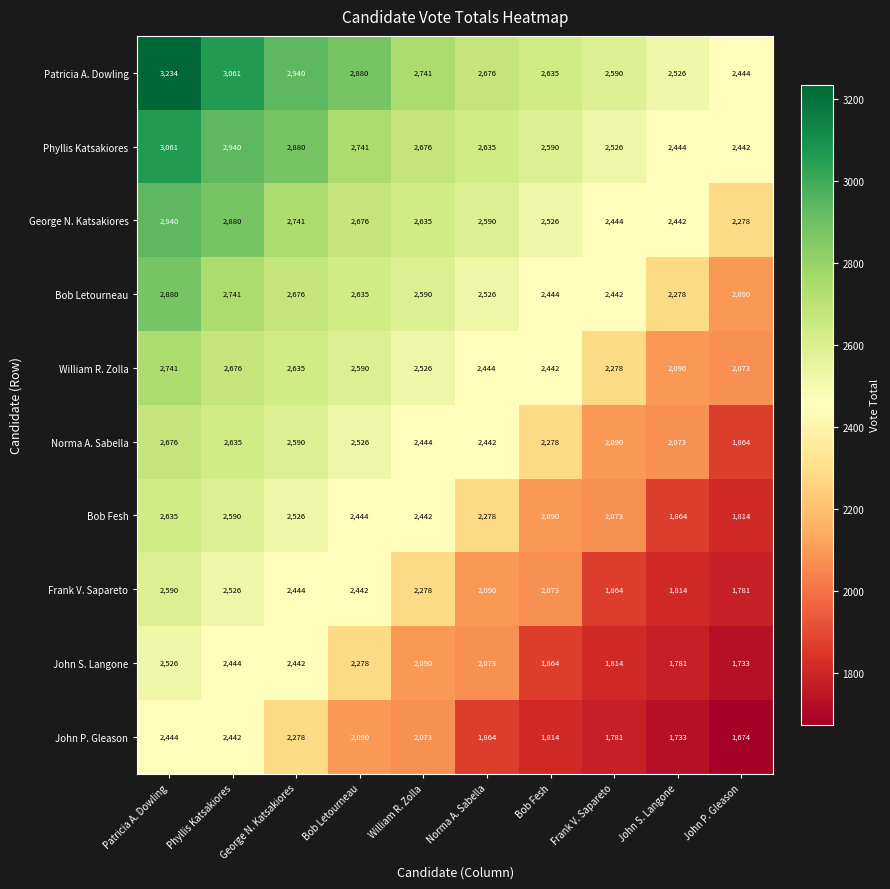

Read the Bob Fesh value at John S. Langone, to the nearest 100.

1900